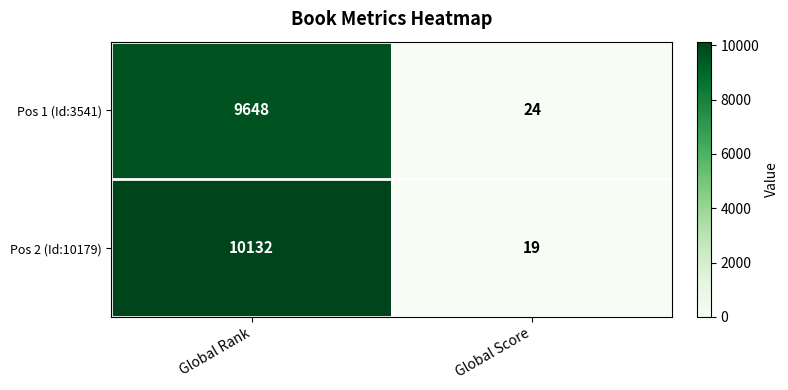

Reading left to right, list all the values displayed in this chart.

Pos 1 (Id:3541): Global Rank=9648	Global Score=24
Pos 2 (Id:10179): Global Rank=10132	Global Score=19